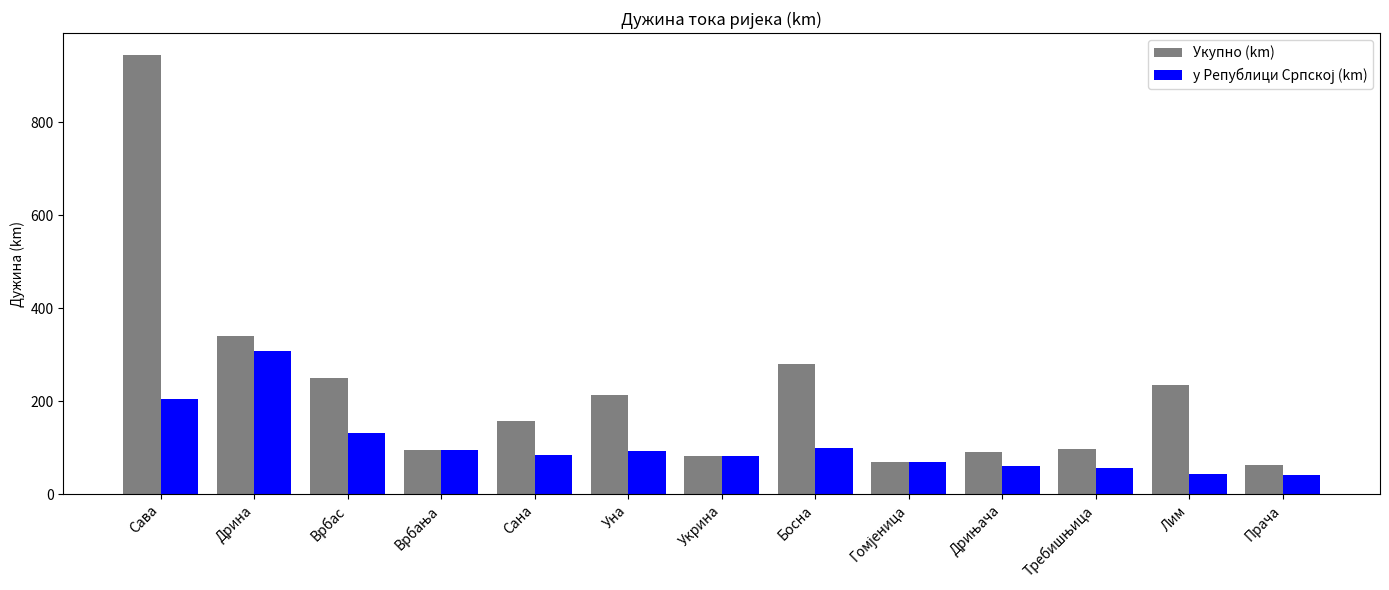

What is the difference between the Укупно (km) values at Босна and Врбас?

29.5